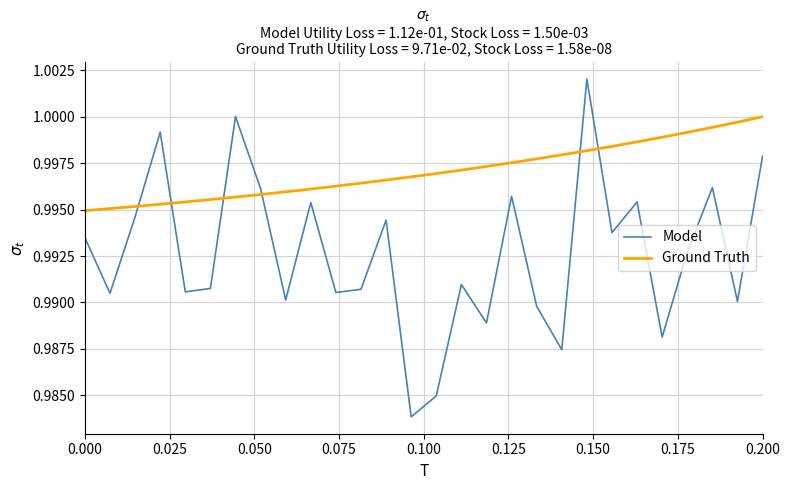

List the series in order of their peak value, highest first.

Model, Ground Truth